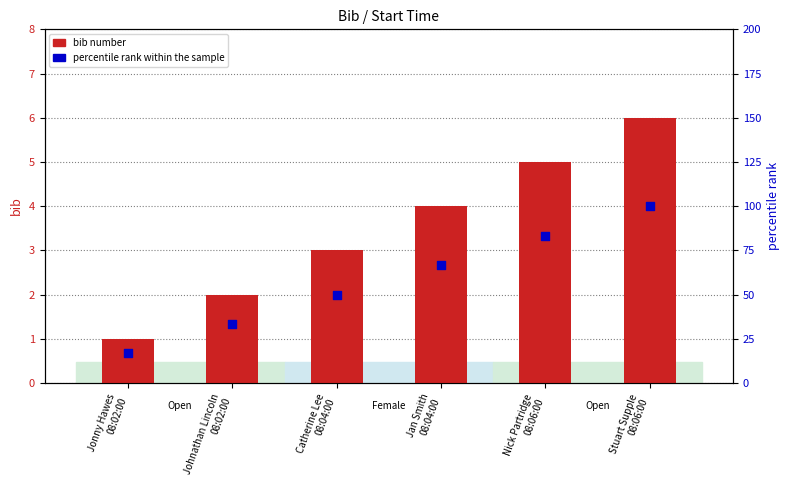

Which series has the largest total across all categories?

percentile rank within the sample